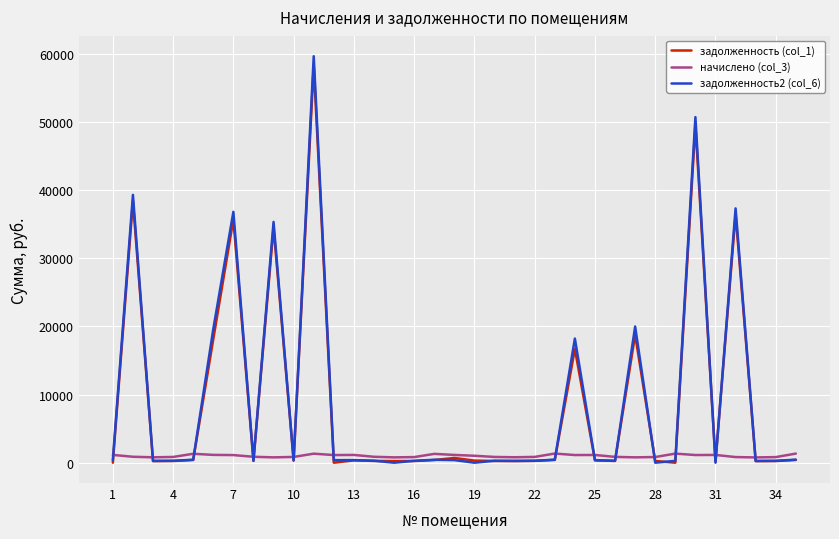

Which series has the largest range (max minus min)?

задолженность2 (col_6)